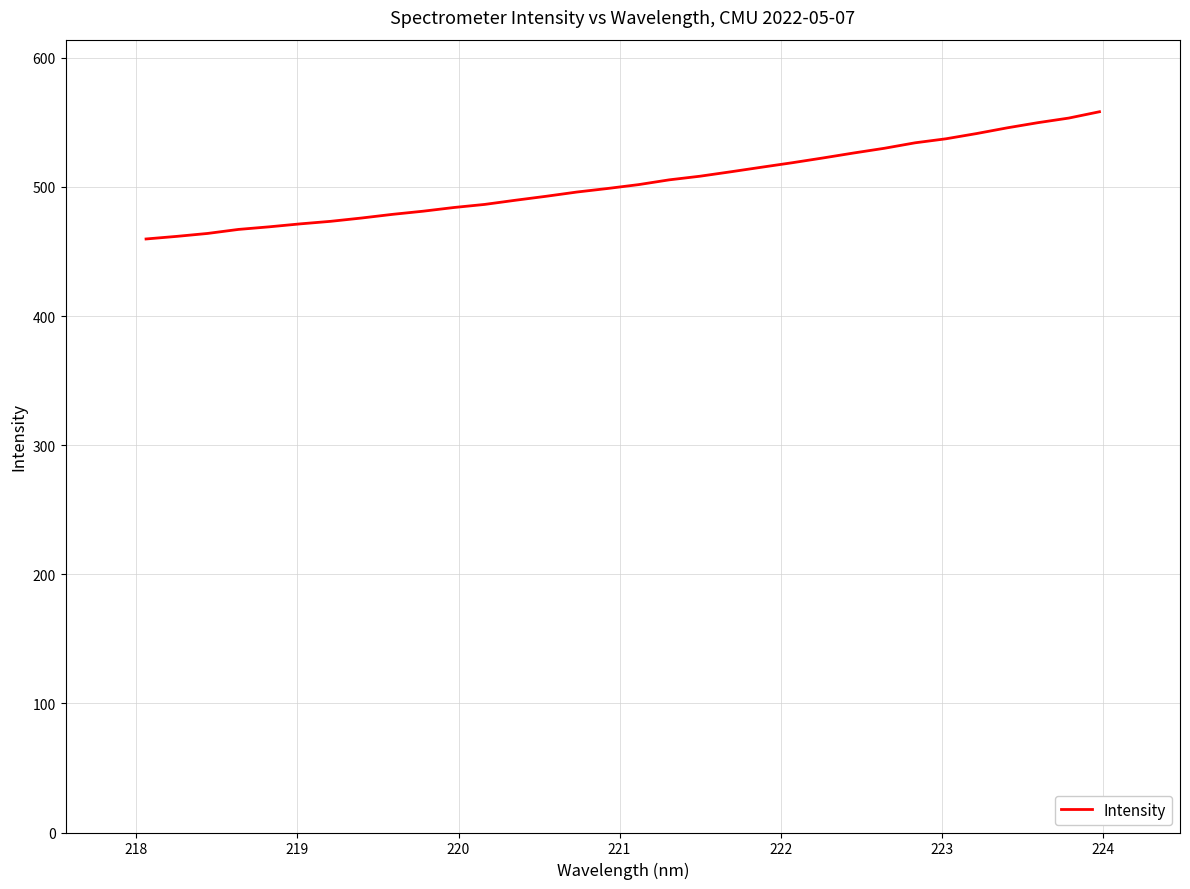

What is the average value?

503.4